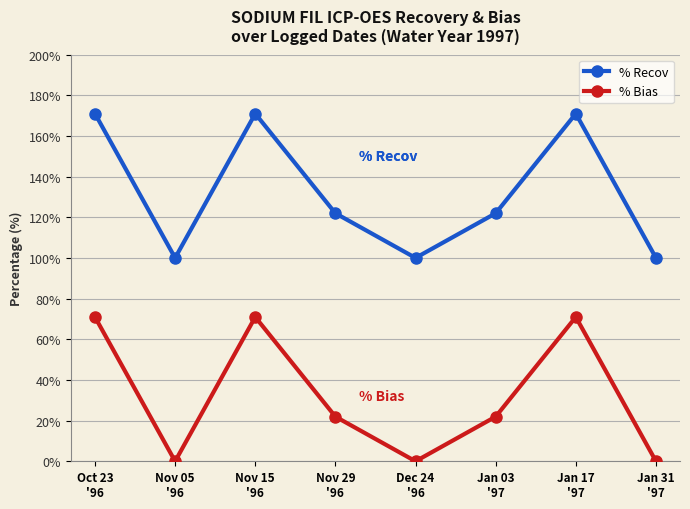

What is the greatest value displayed?

170.9